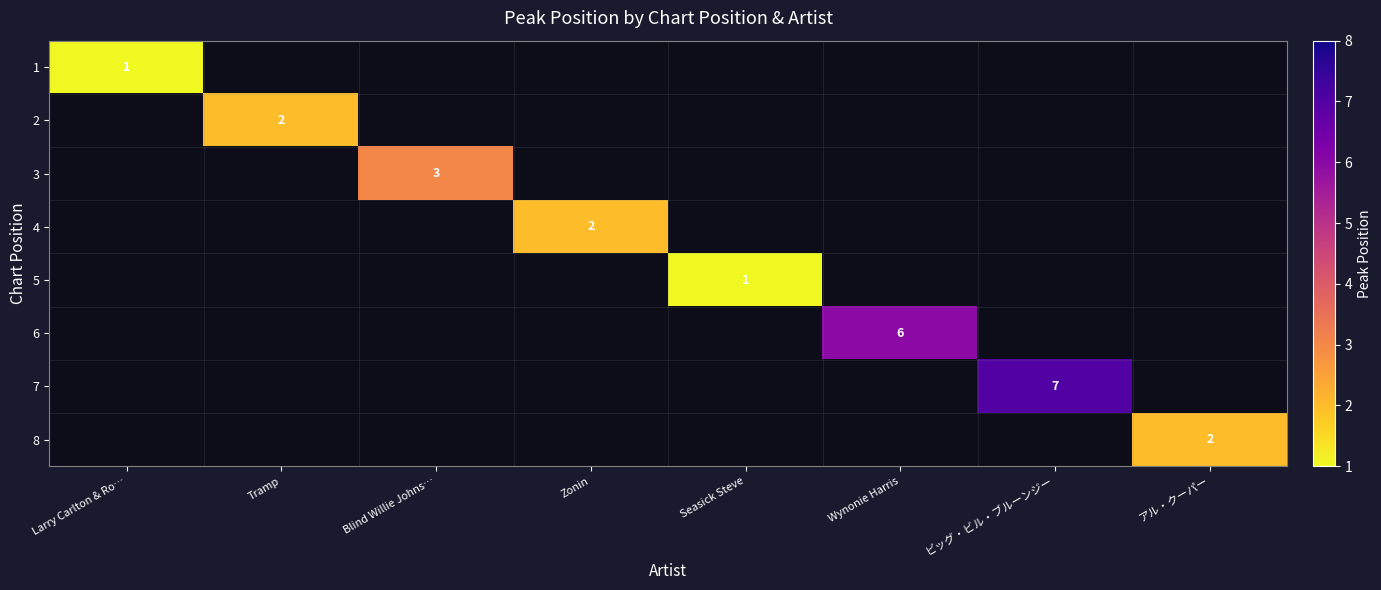

What is the total value across all series at Zonin?

2